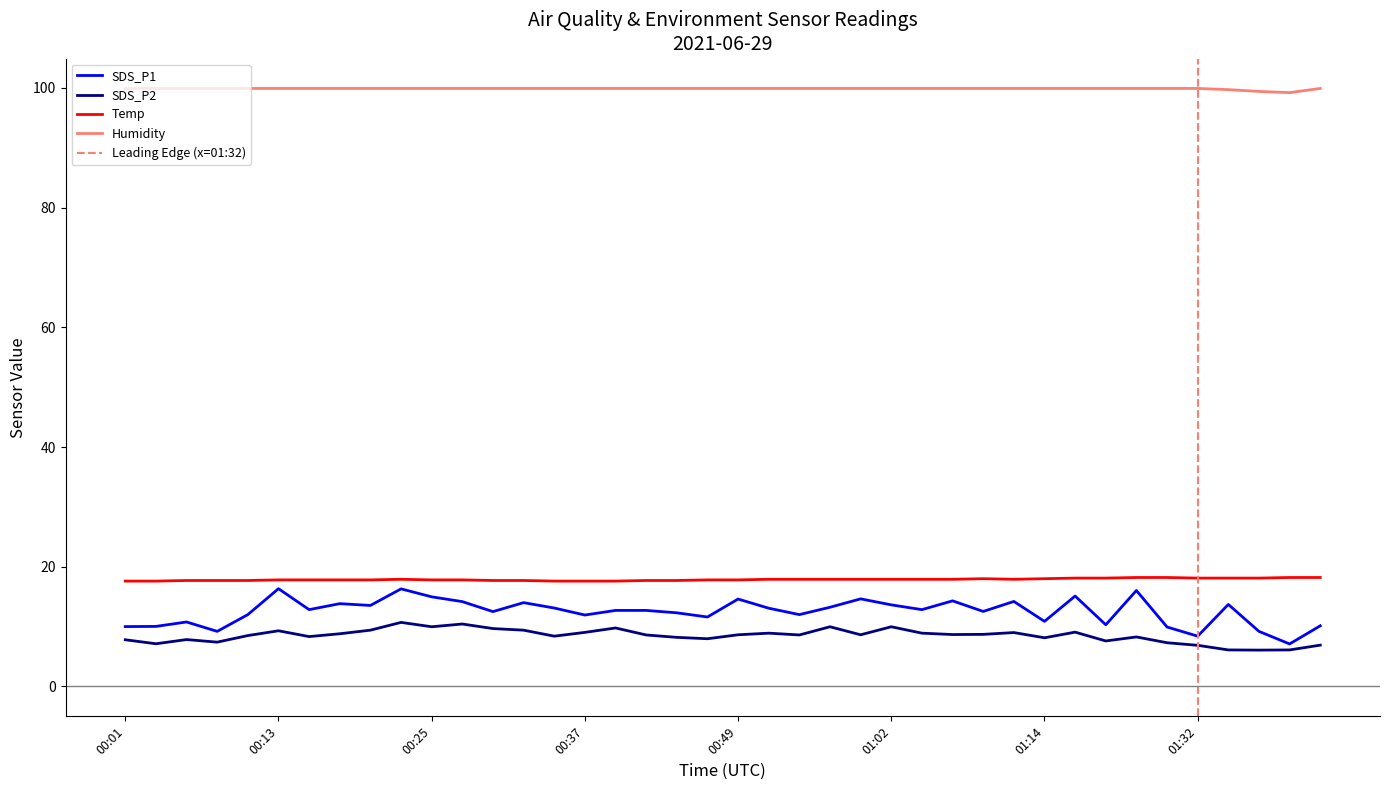

What is the average value of the SDS_P1 series?

12.5